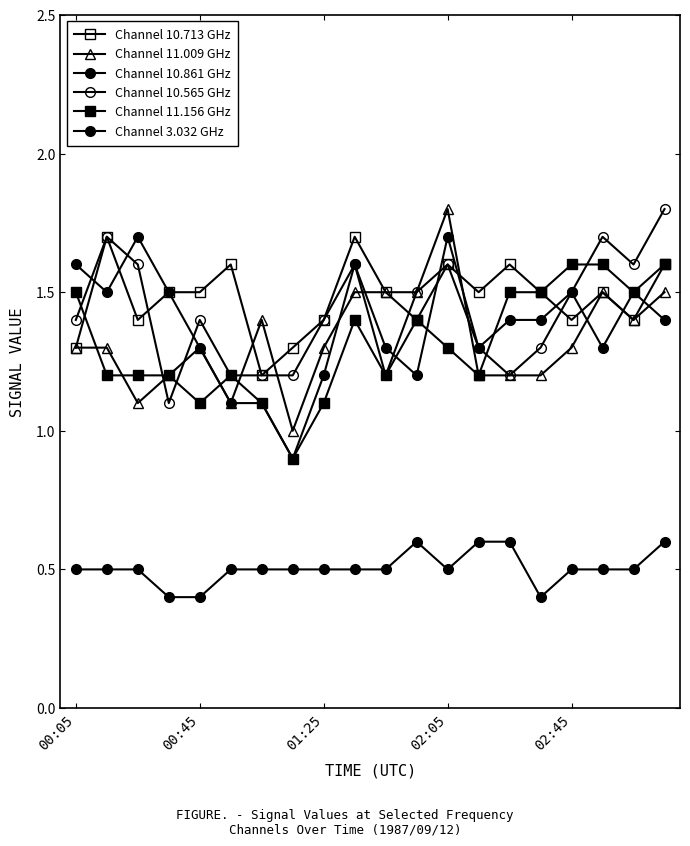

What is the label of the 2nd point from the left?

00:45